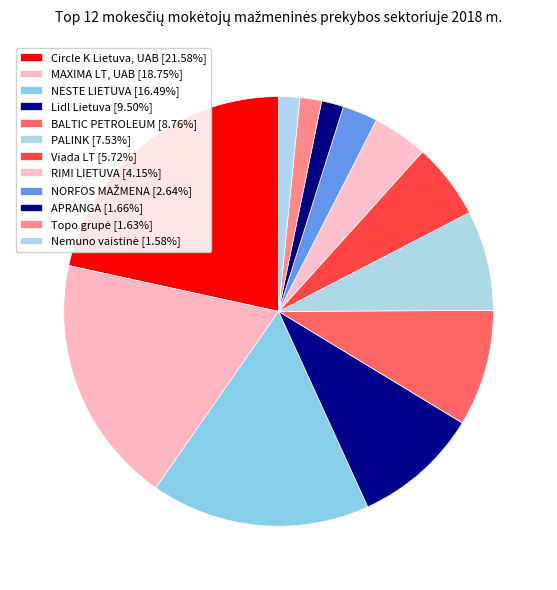

To the nearest percent, what is the average slice percentage?

8%